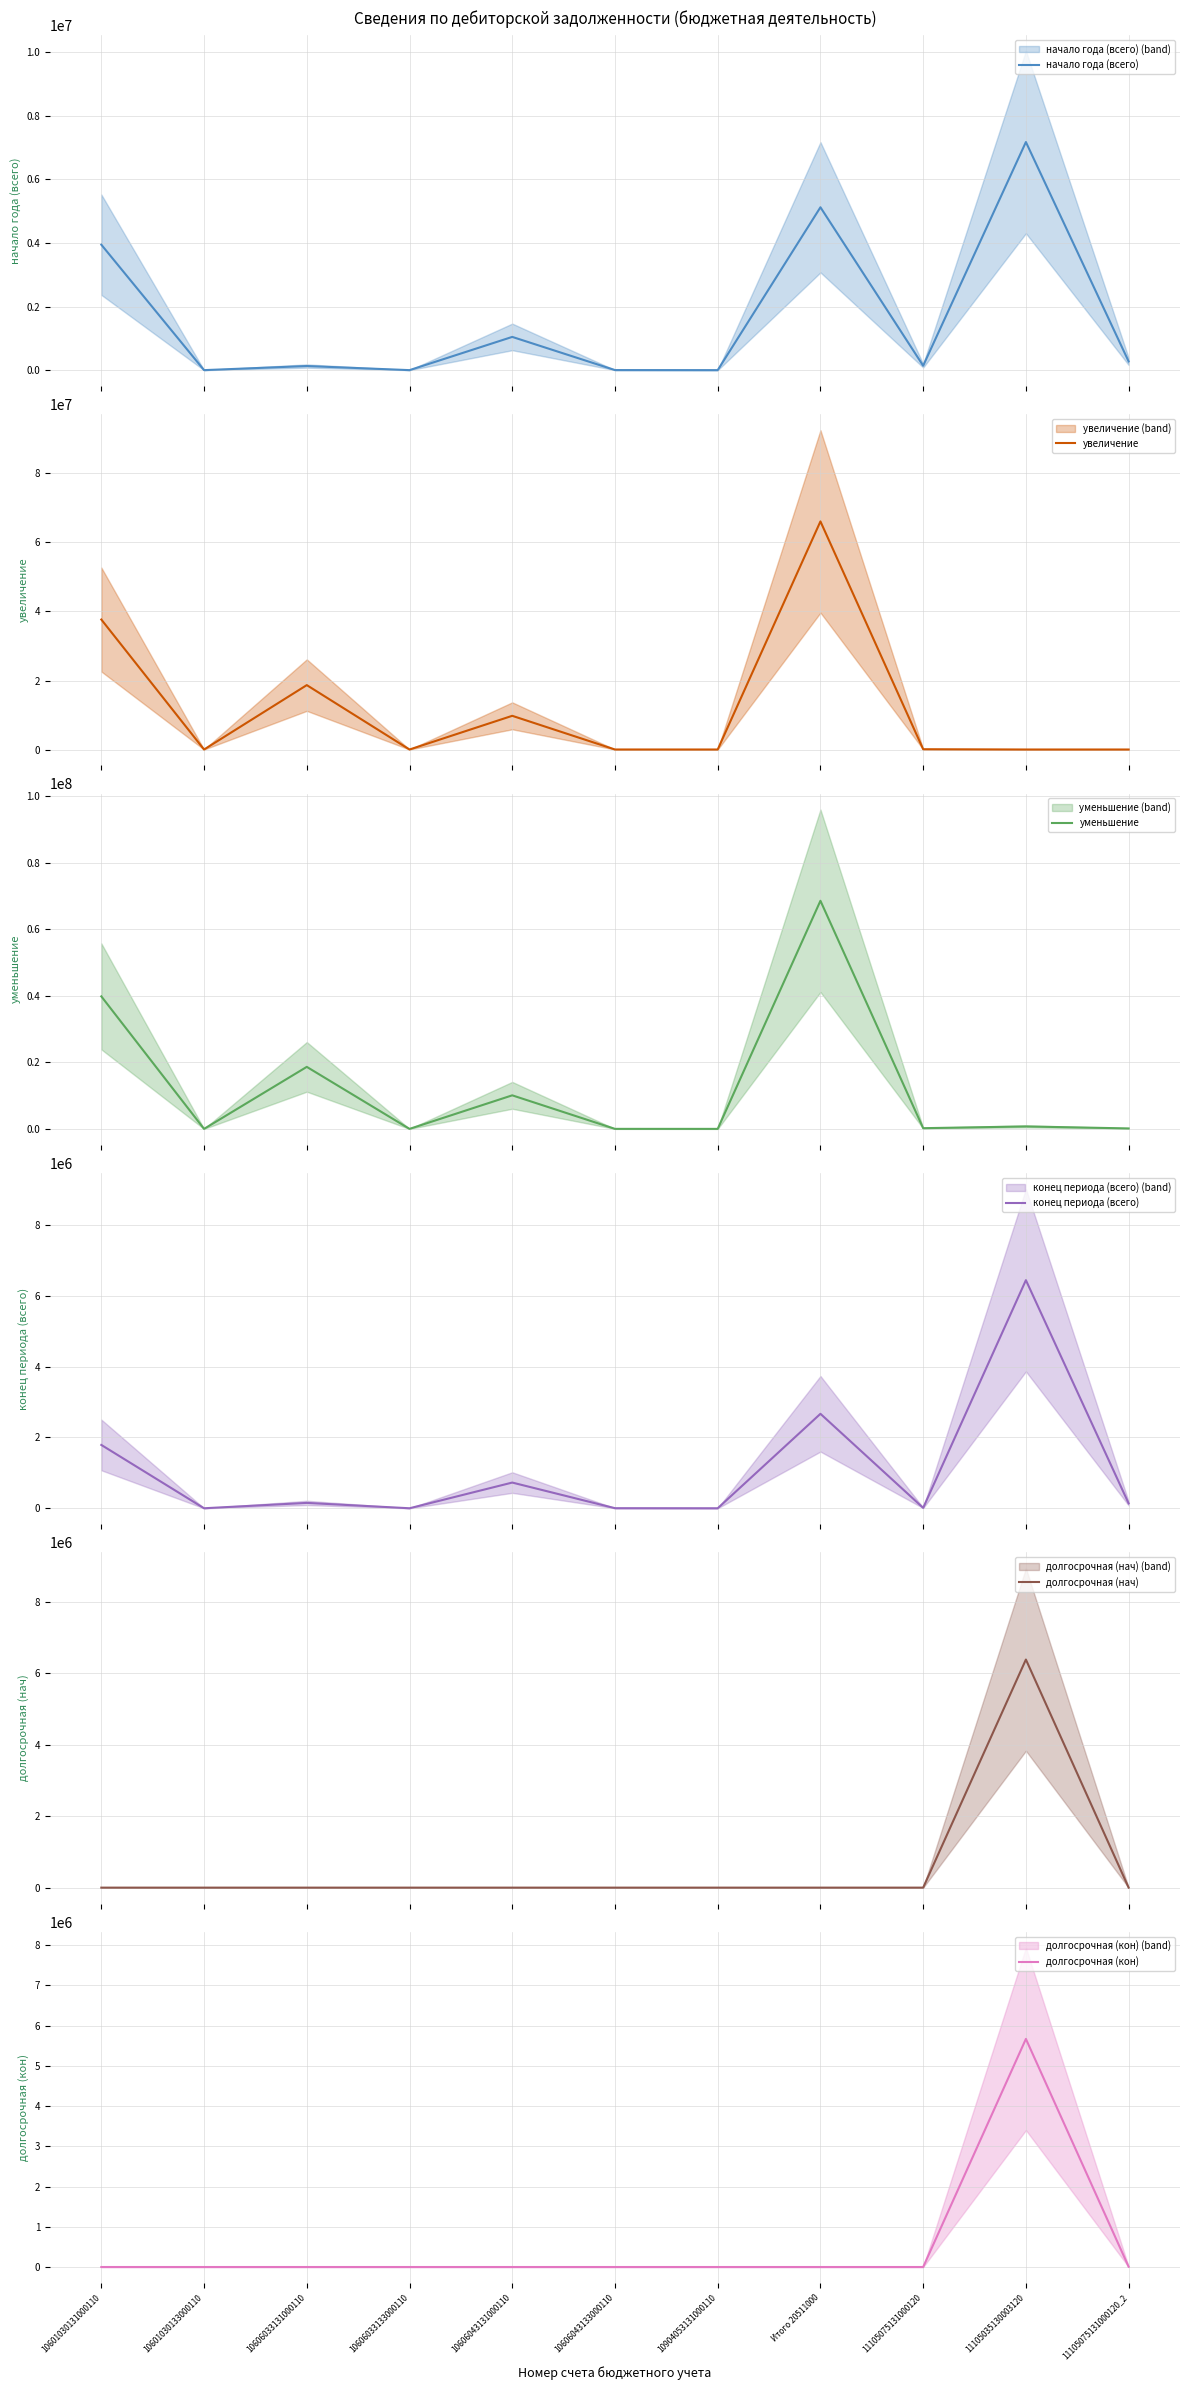

What are all the series names shown in the legend?

начало года (всего), увеличение, уменьшение, конец периода (всего), долгосрочная (нач), долгосрочная (кон)